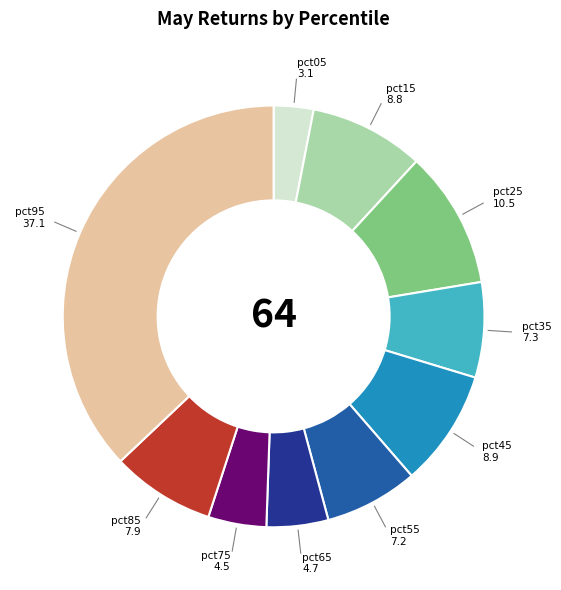

True or false: pct25 accounts for 11% of the total.

True